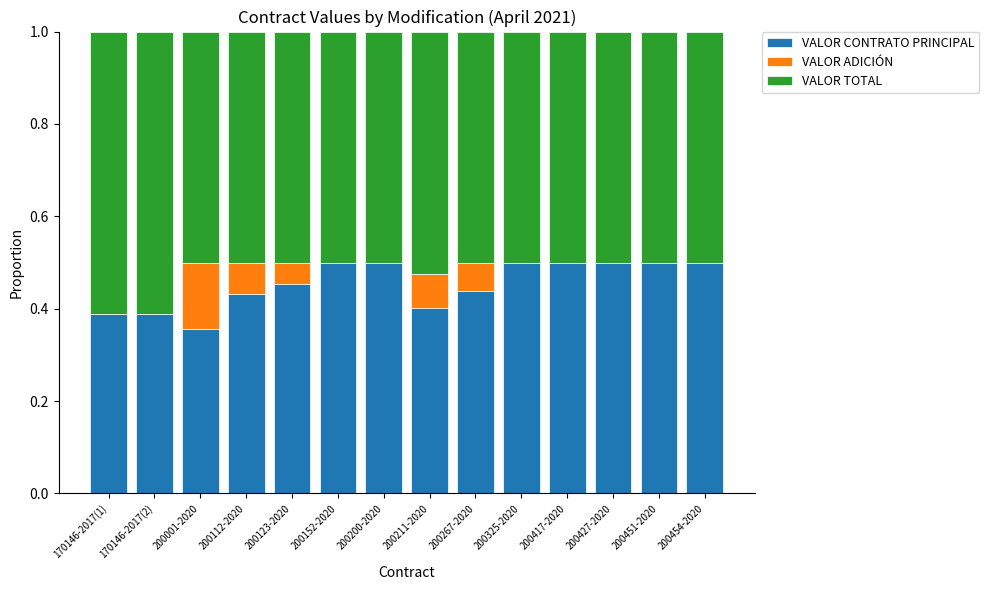

The VALOR CONTRATO PRINCIPAL series shows 0.5 at 200123-2020. True or false?

True